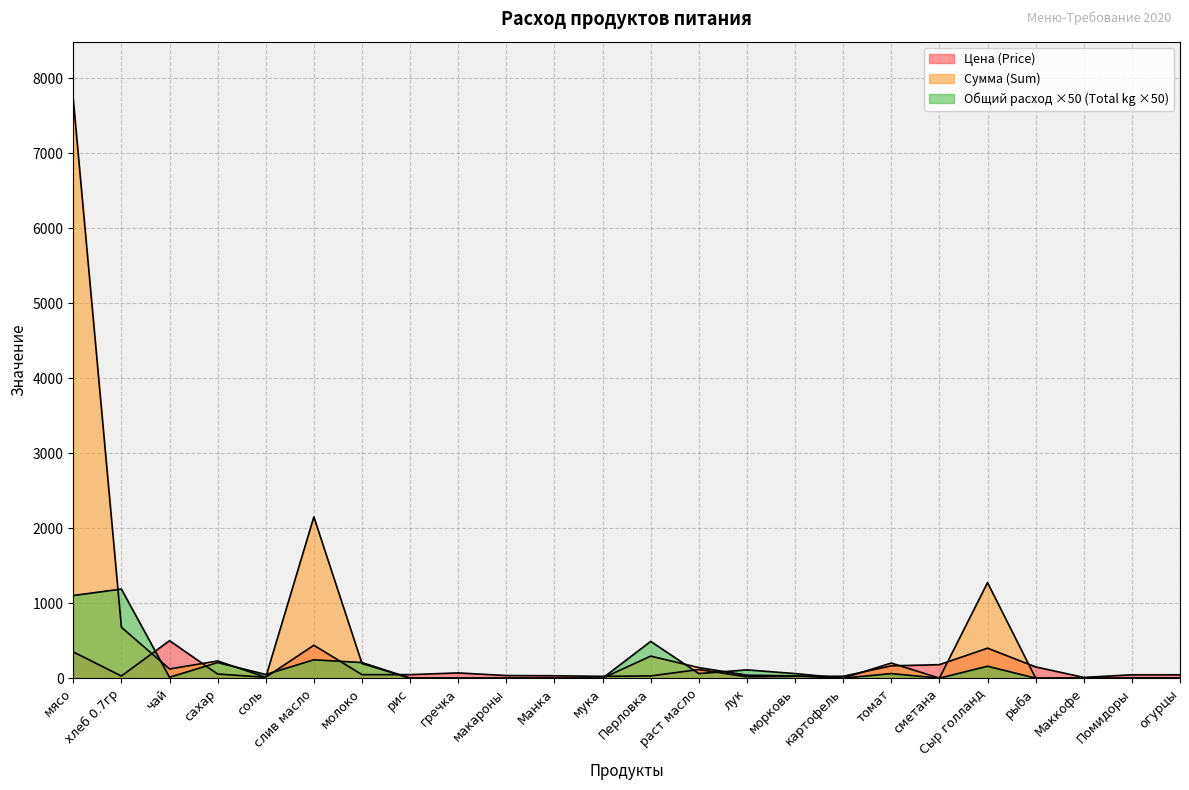

At how many categories does at least one series exceed 4970?

1